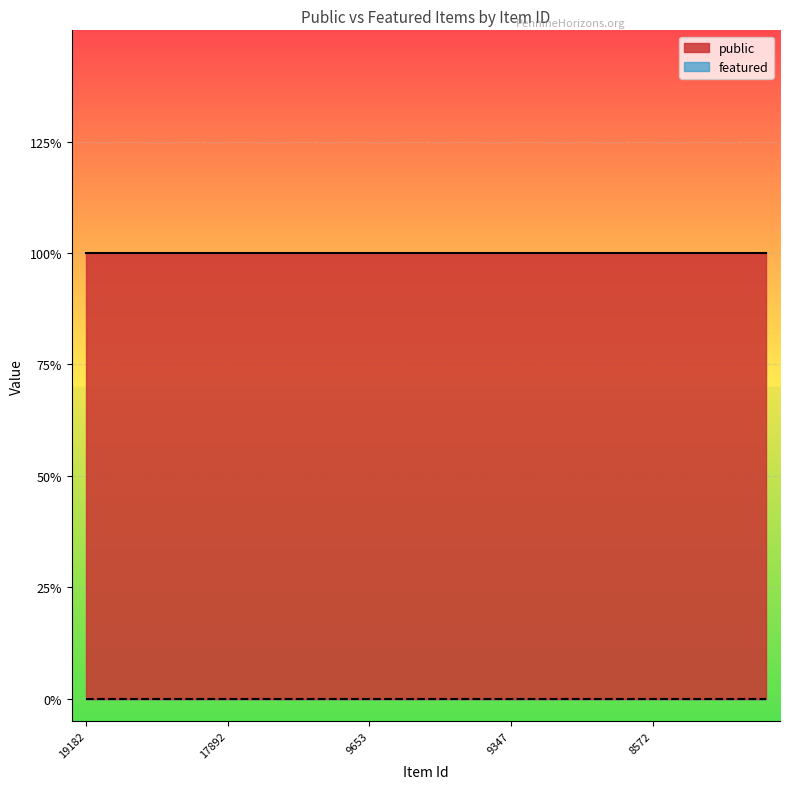

What are all the series names shown in the legend?

public, featured